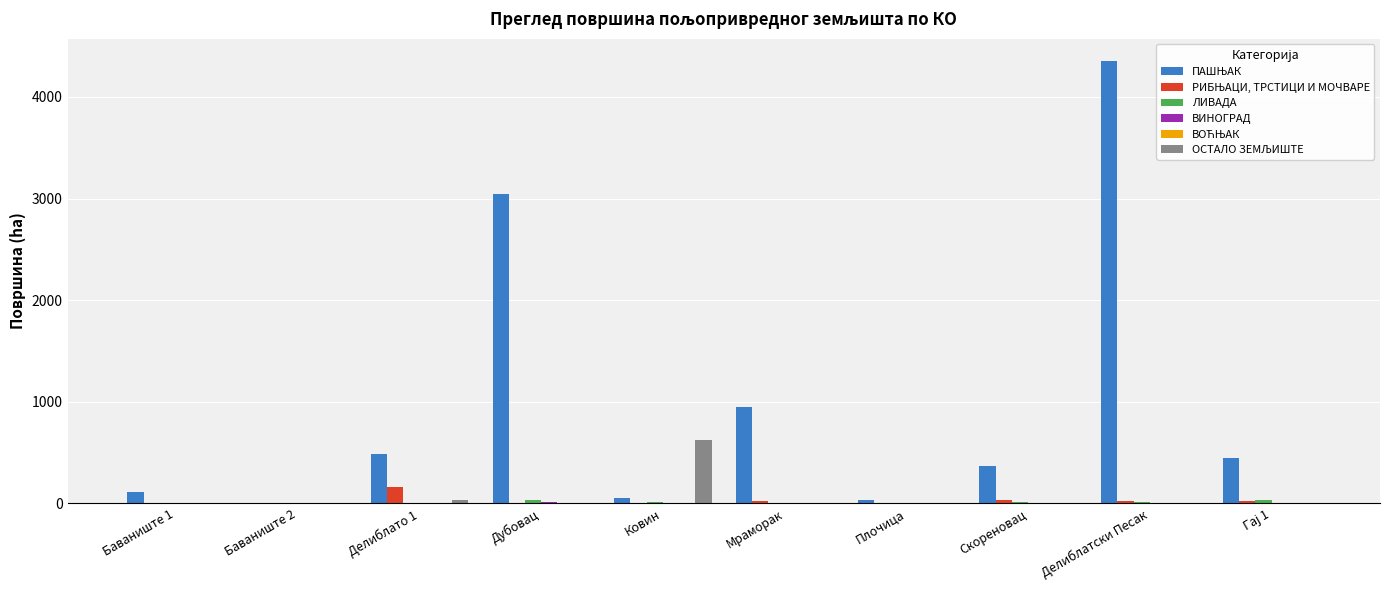

At which category is the sum across all series the highest?

Делиблатски Песак